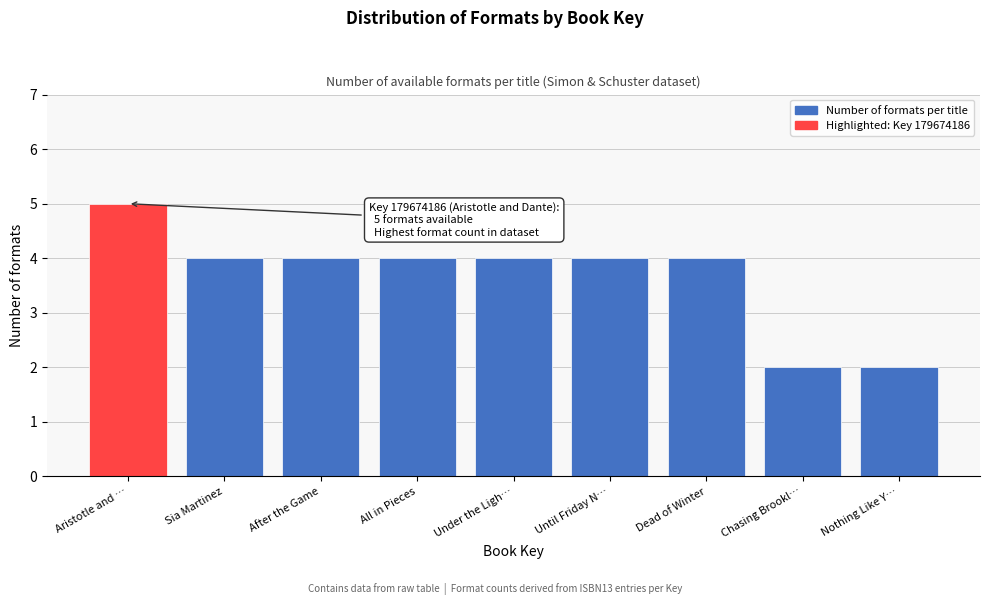

Reading left to right, list all the values displayed in this chart.

Aristotle and …=5	Sia Martinez=4	After the Game=4	All in Pieces=4	Under the Ligh…=4	Until Friday N…=4	Dead of Winter=4	Chasing Brookl…=2	Nothing Like Y…=2